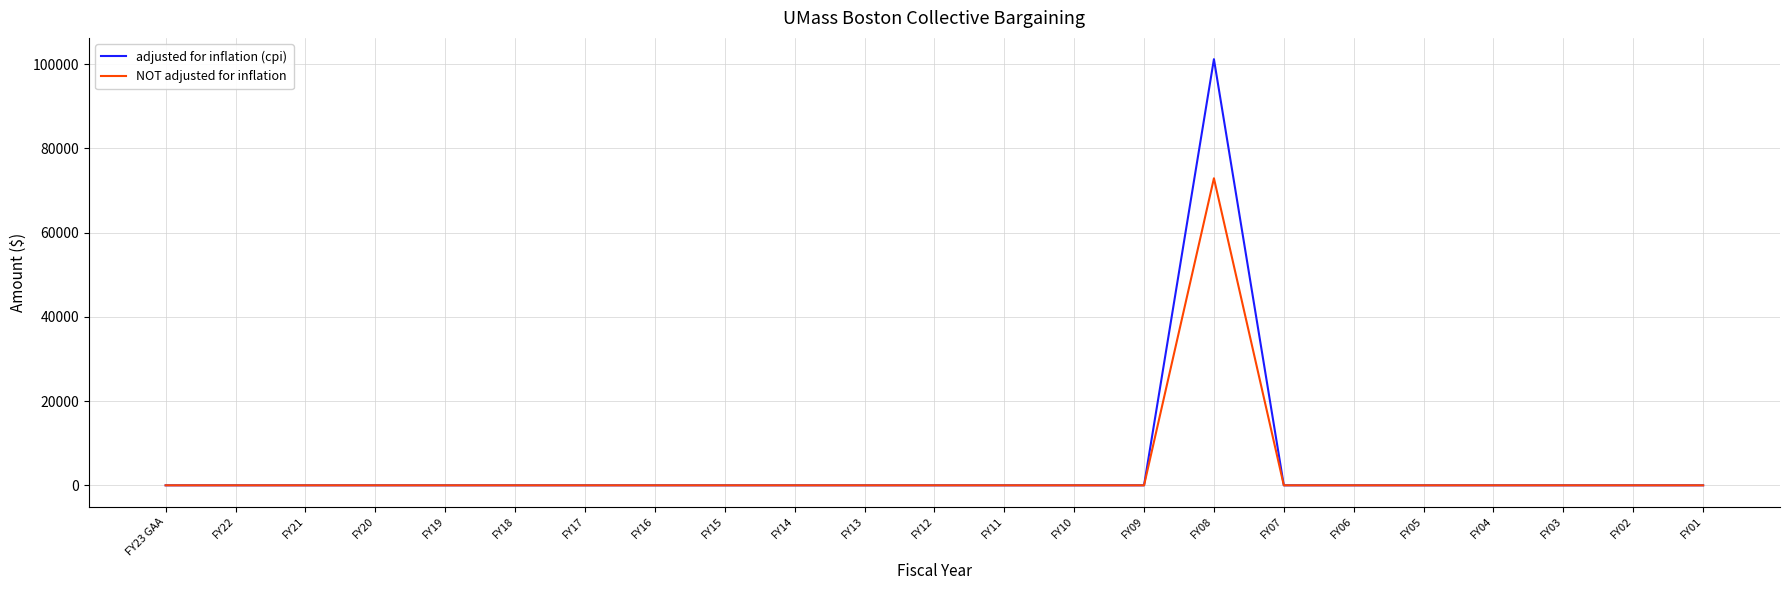

Which category has the highest value in the adjusted for inflation (cpi) series?

FY08